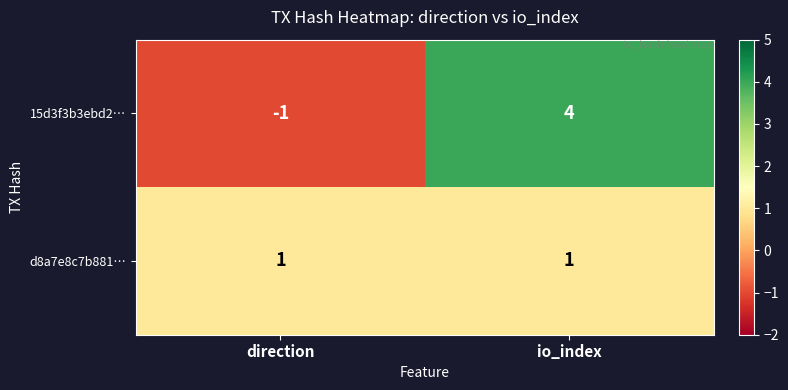

What is the difference between the highest and lowest values at io_index?

3